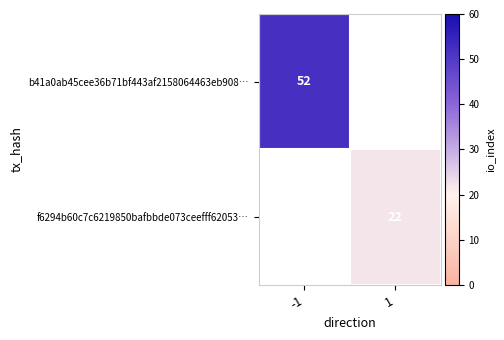

Is it true that f6294b60c7c6219850bafbbde073ceefff62053… equals 22 at 1?

True